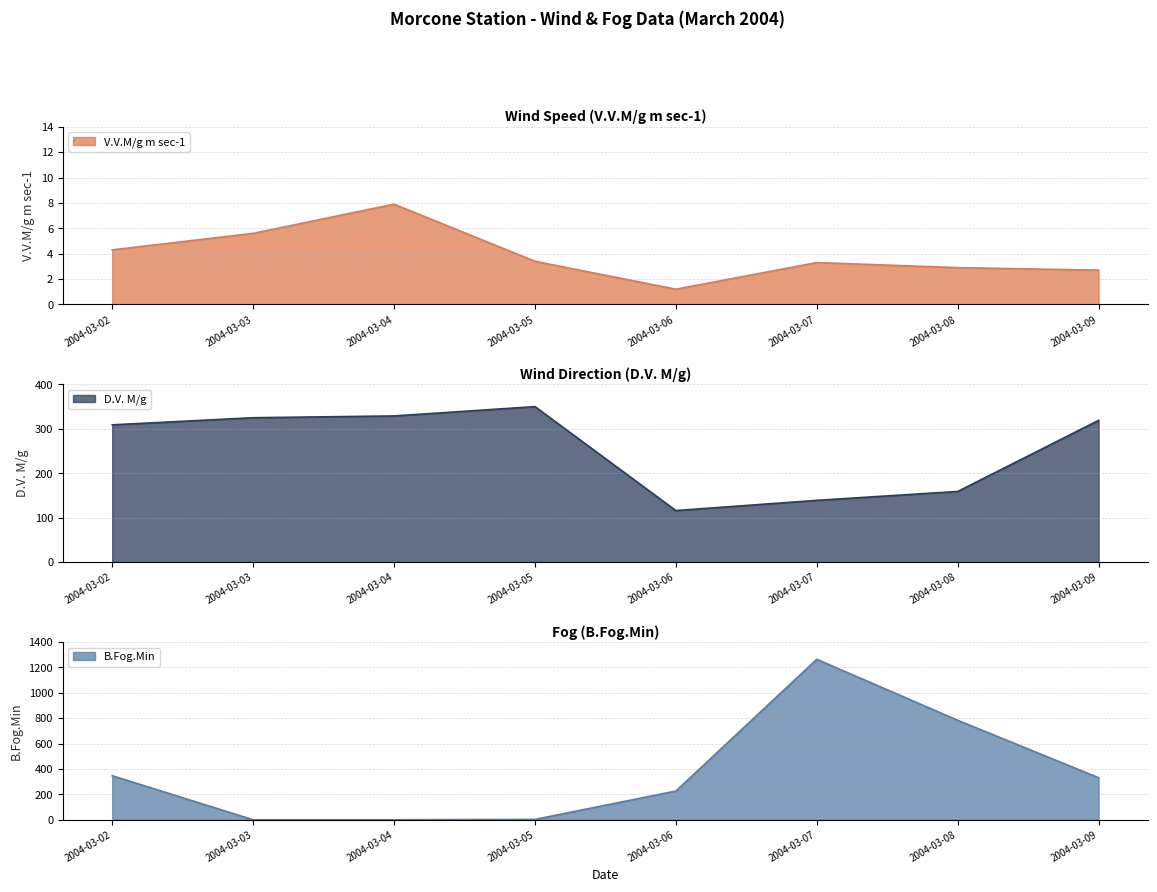

The B.Fog.Min series shows 331.0 at 2004-03-09. True or false?

True